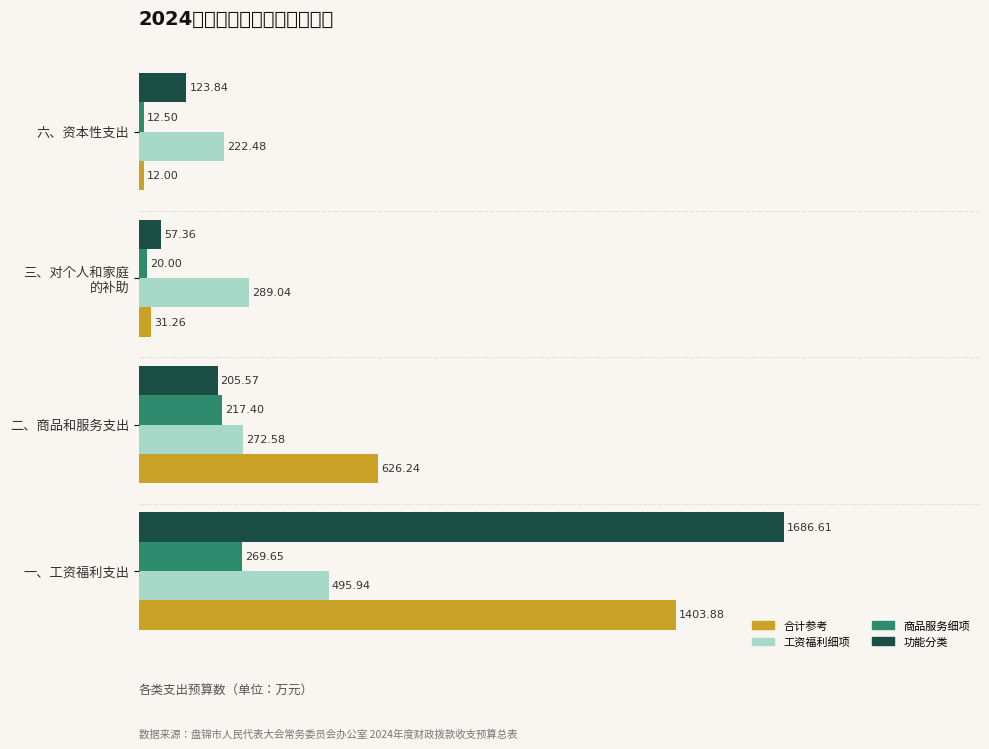

List the labels in order of 商品服务细项 value, largest first.

一、工资福利支出, 二、商品和服务支出, 三、对个人和家庭
的补助, 六、资本性支出